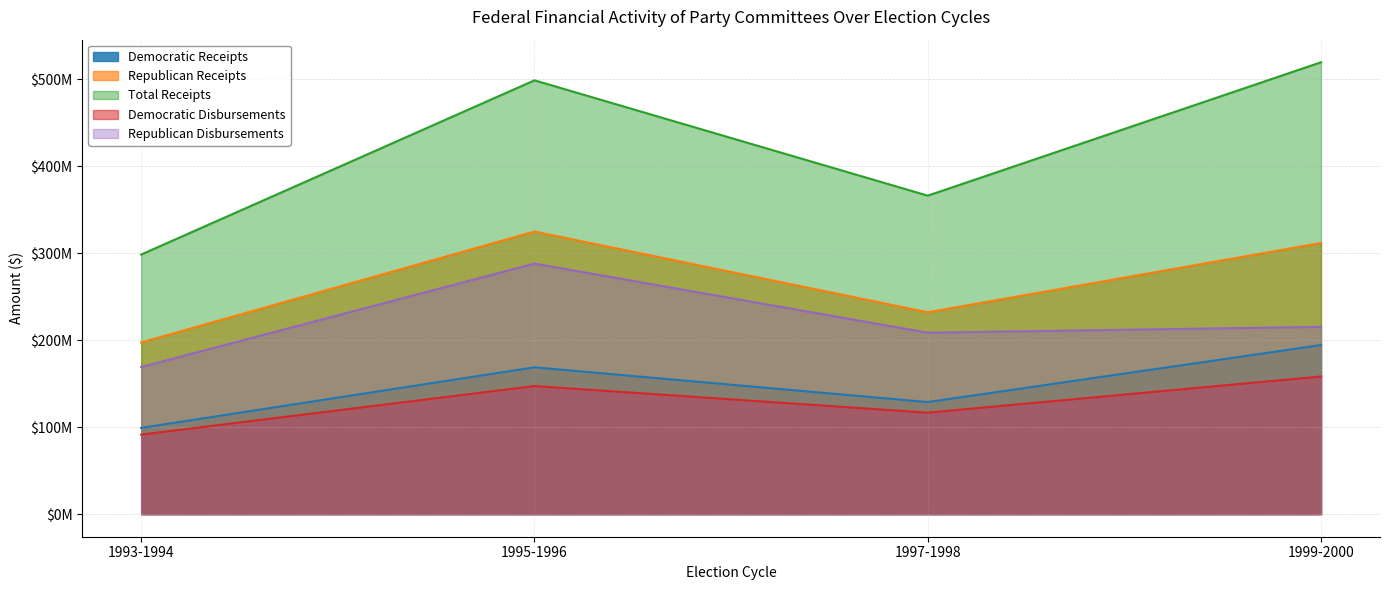

At how many categories does at least one series exceed 220943853?

4